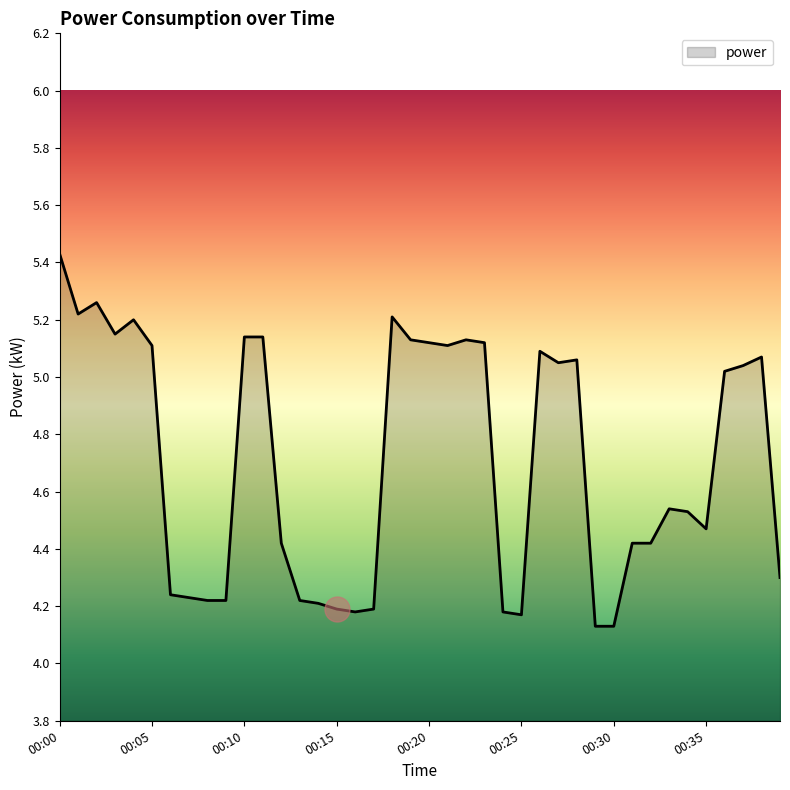

What is the difference between the maximum and minimum values?

1.3